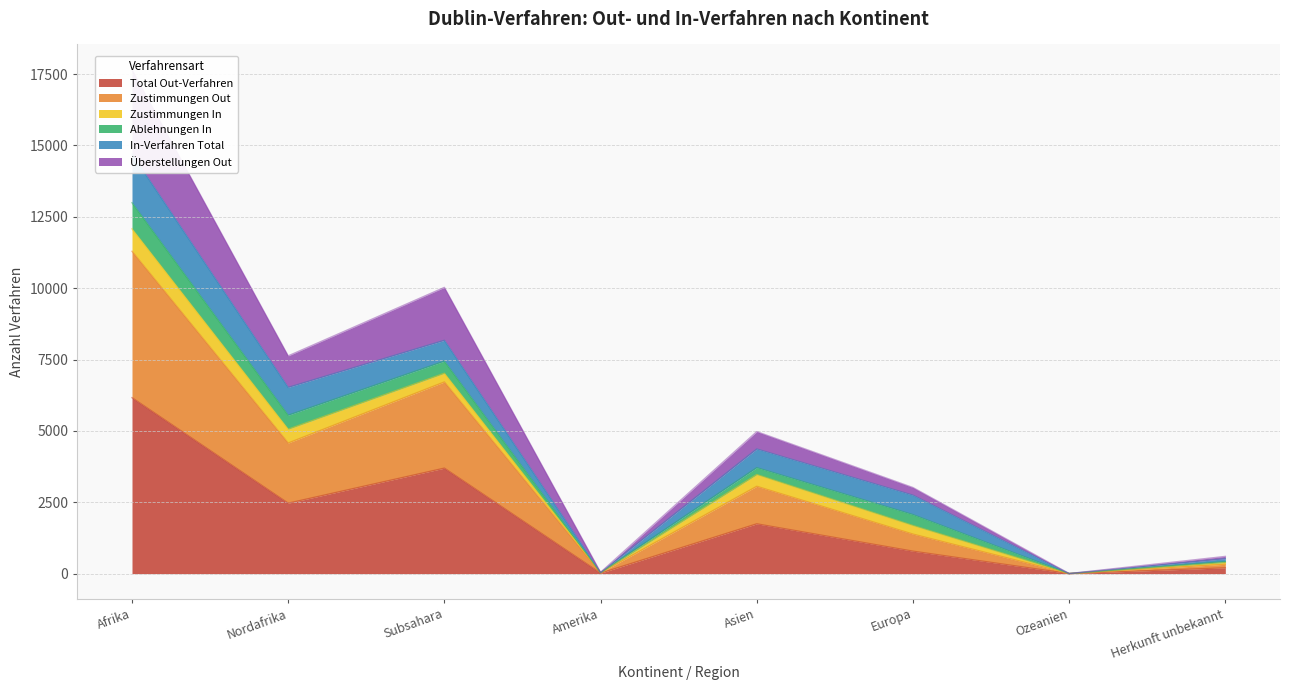

The Total Out-Verfahren series shows 787 at Europa. True or false?

True